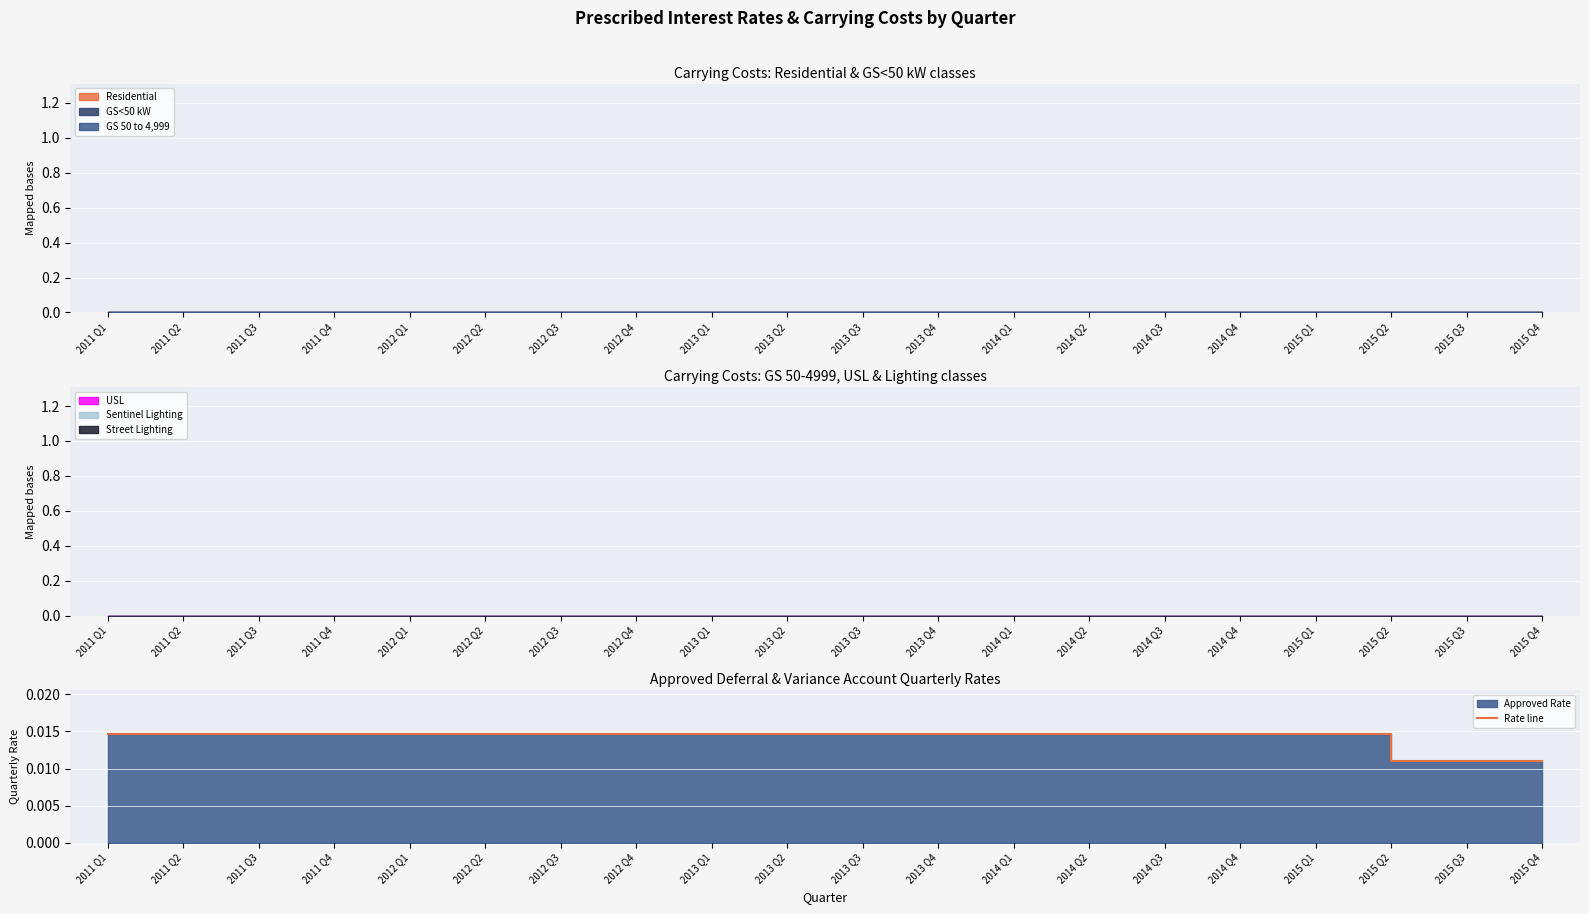

What position from the left is 2012 Q1?

5